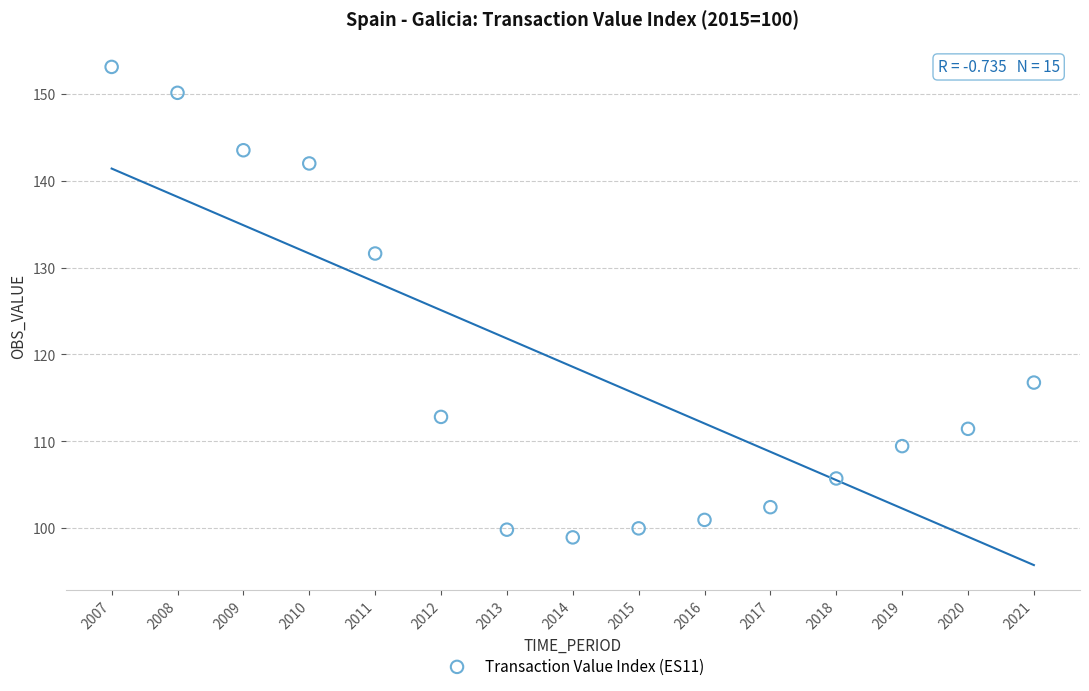

What is the range of X values (max minus min)?

14.0